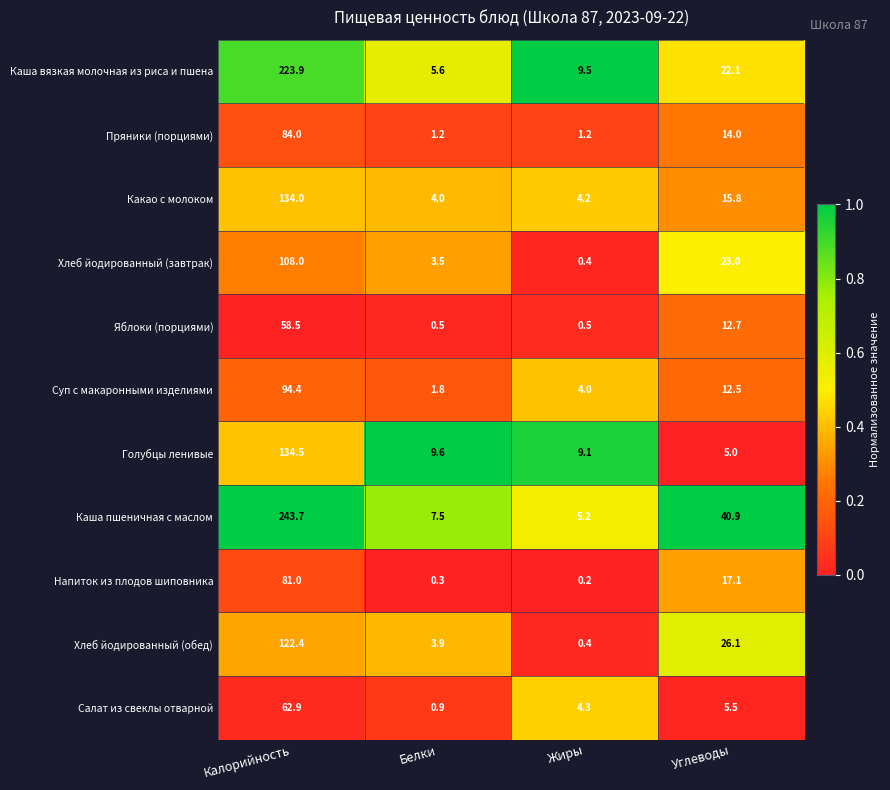

Is the value of Напиток из плодов шиповника at Калорийность greater than the value of Салат из свеклы отварной at Белки?

Yes